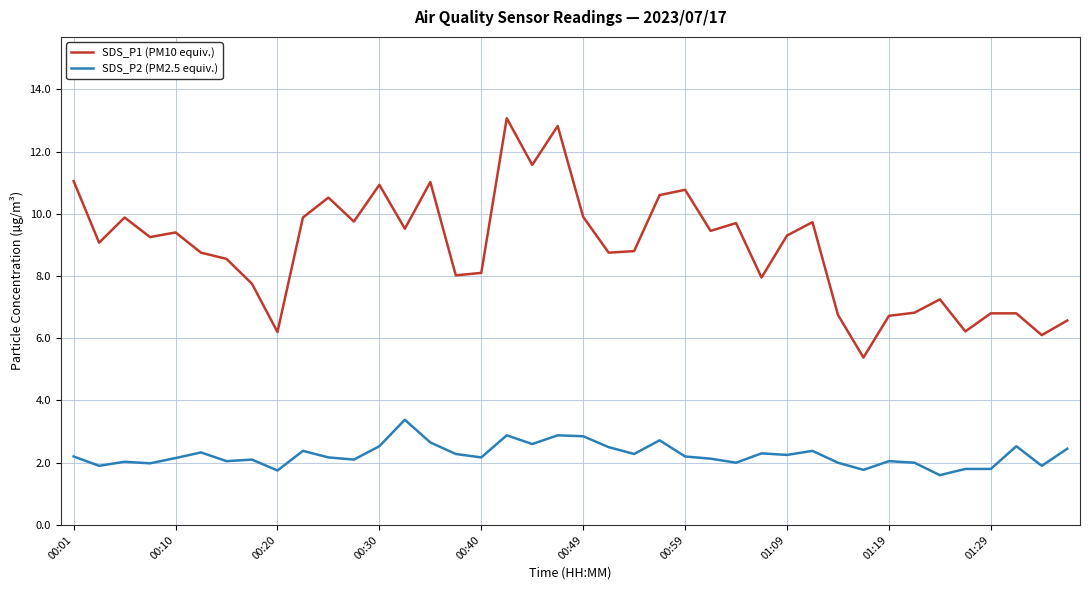

List the series in order of their peak value, lowest first.

SDS_P2 (PM2.5 equiv.), SDS_P1 (PM10 equiv.)